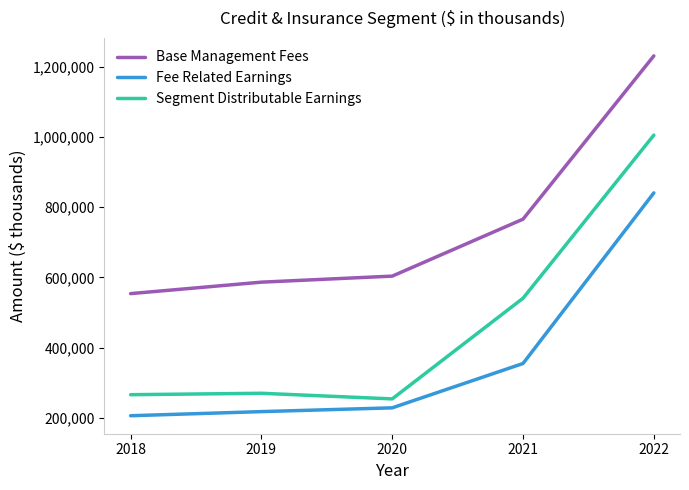

Is this an area chart (filled region under the line)?

No